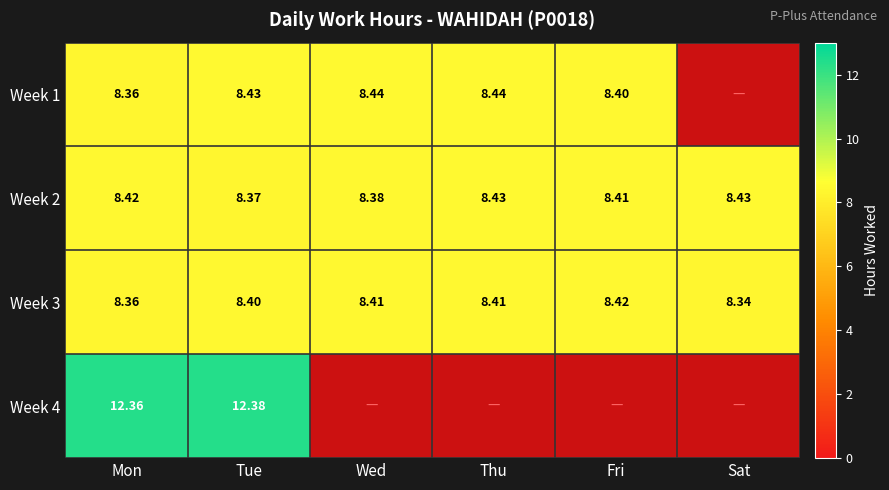

Is the value of Week 2 at Mon greater than the value of Week 1 at Mon?

Yes